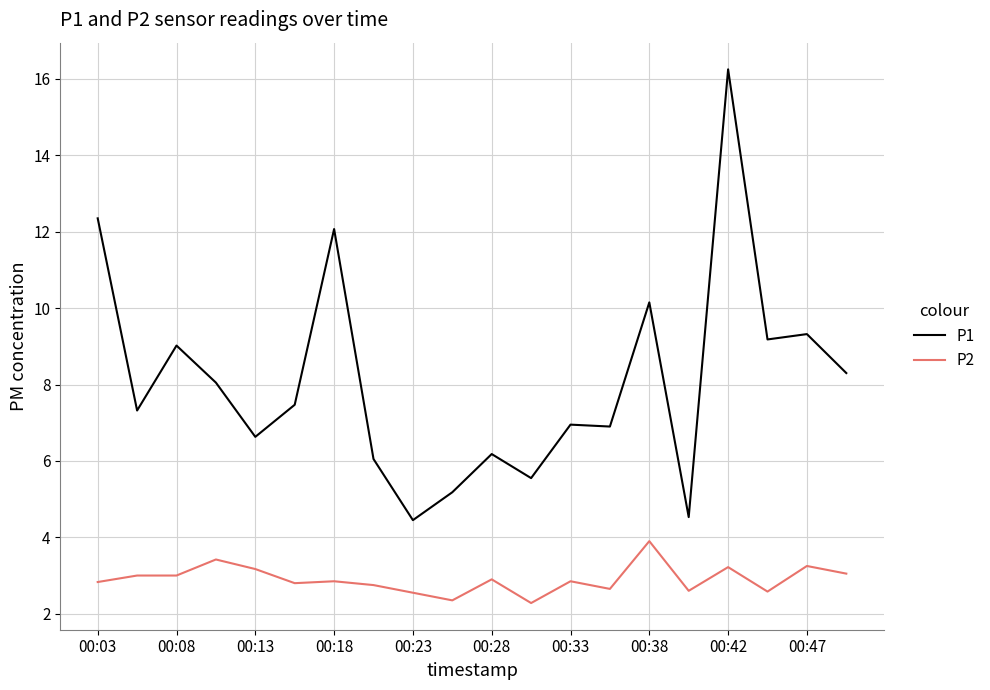

Which series has the widest spread of values?

P1